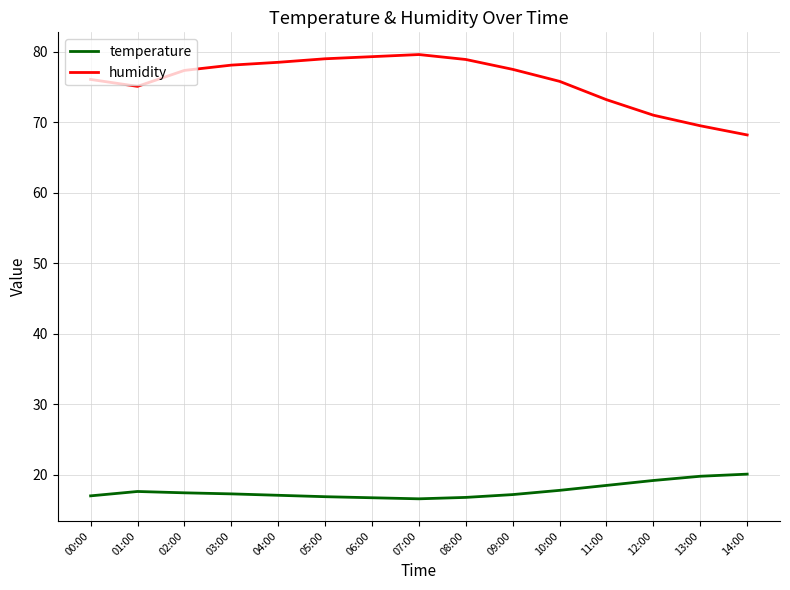

What is the difference between the maximum and minimum values in the humidity series?

11.4